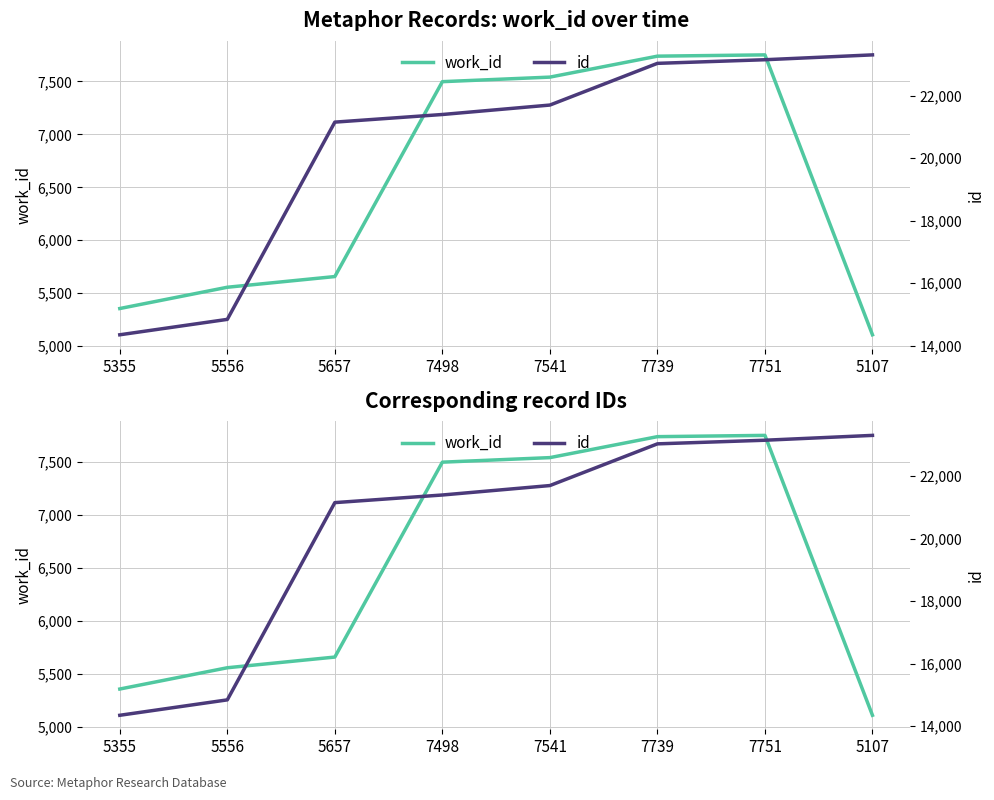

Rank the categories by work_id value from lowest to highest.

5107, 5355, 5556, 5657, 7498, 7541, 7739, 7751